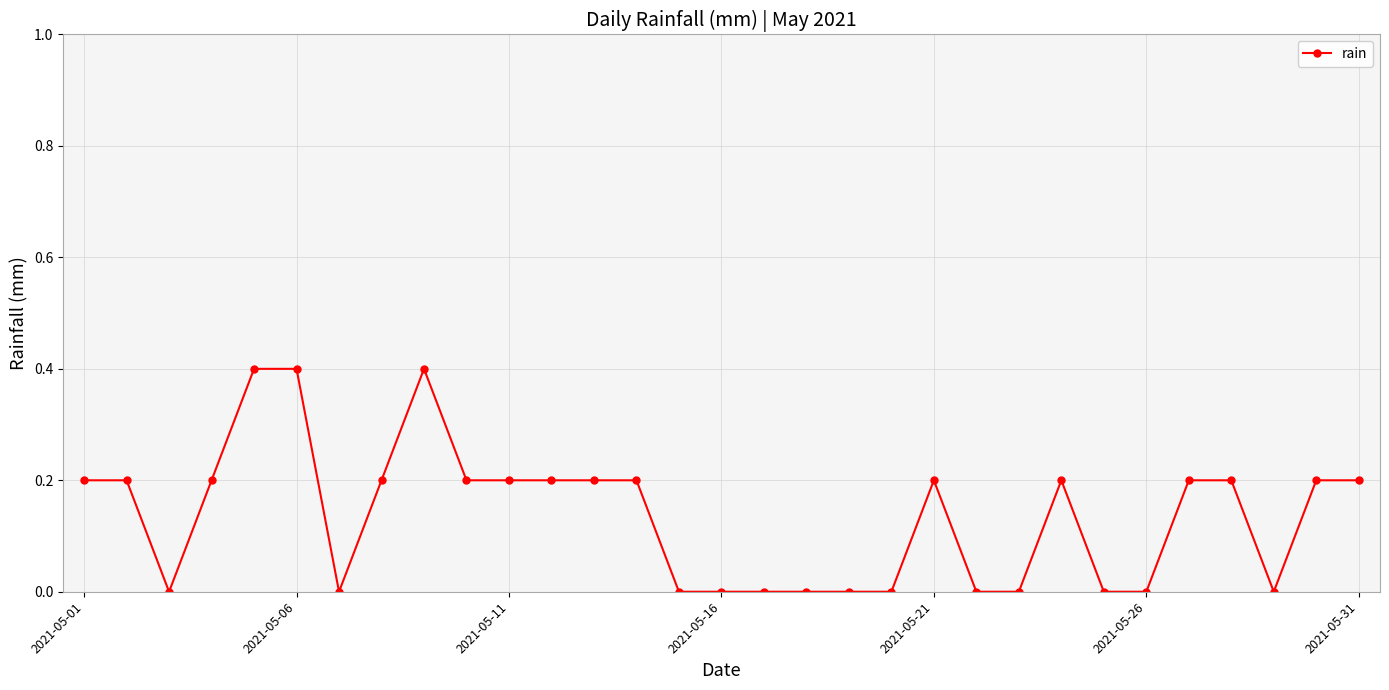

What is the difference between the maximum and second lowest values?

0.4